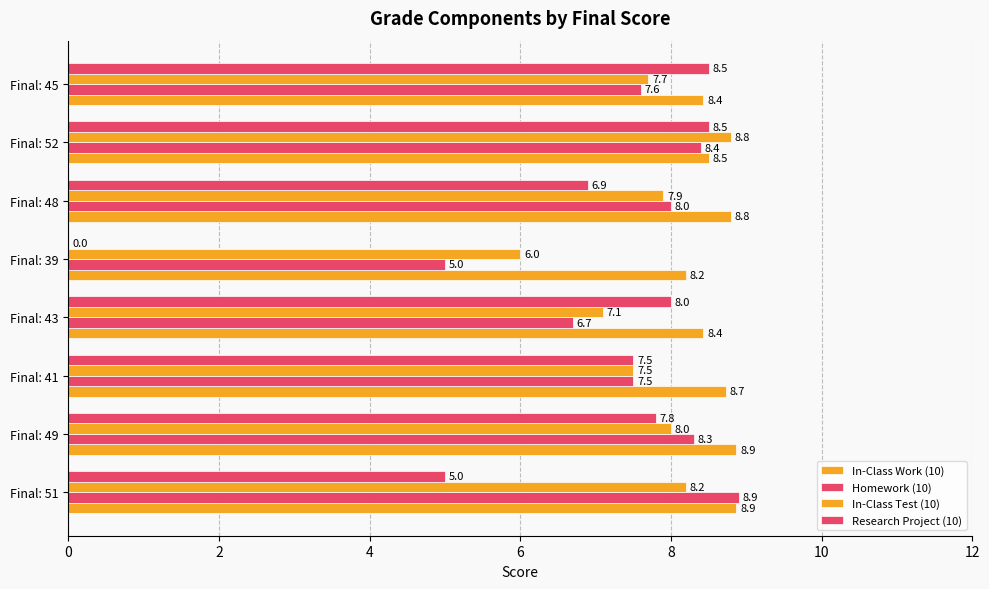

Count the number of categories in the chart.

8